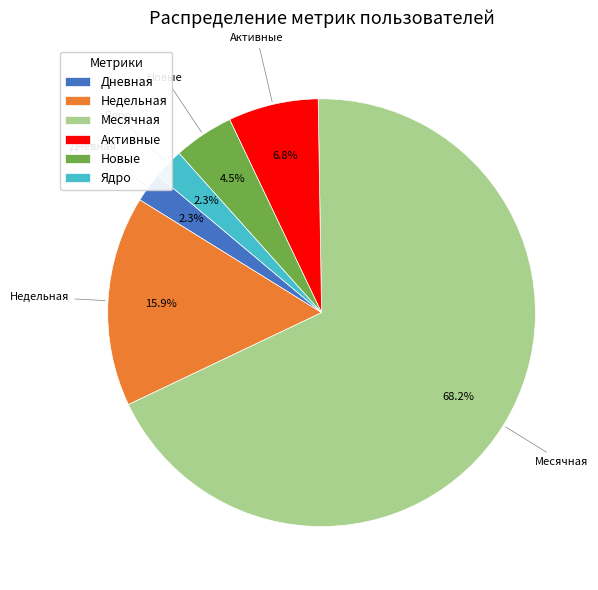

How many slices are in this pie chart?

6